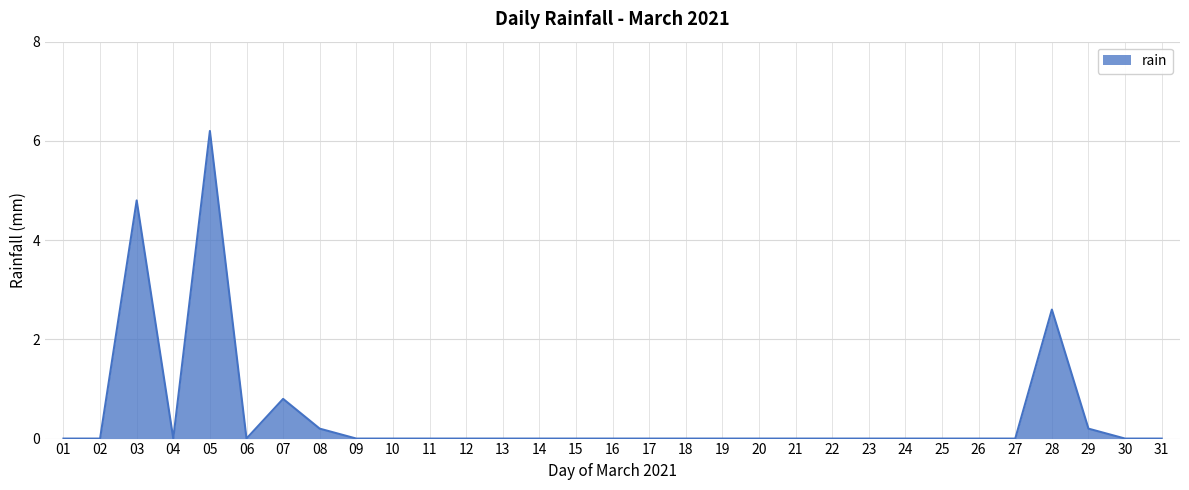

Is it true that the value at 14 is 4.0?

False